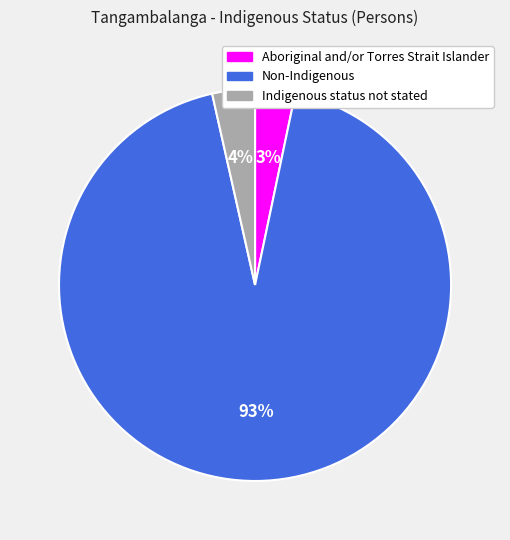

Between Non-Indigenous and Indigenous status not stated, which is larger?

Non-Indigenous